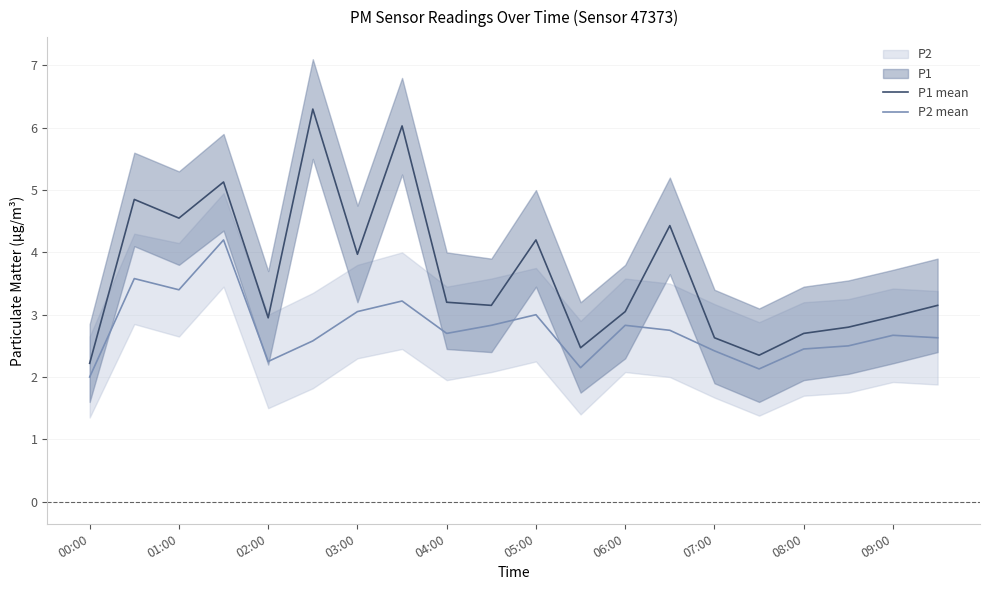

True or false: P2 mean and P1 mean intersect in this chart.

False